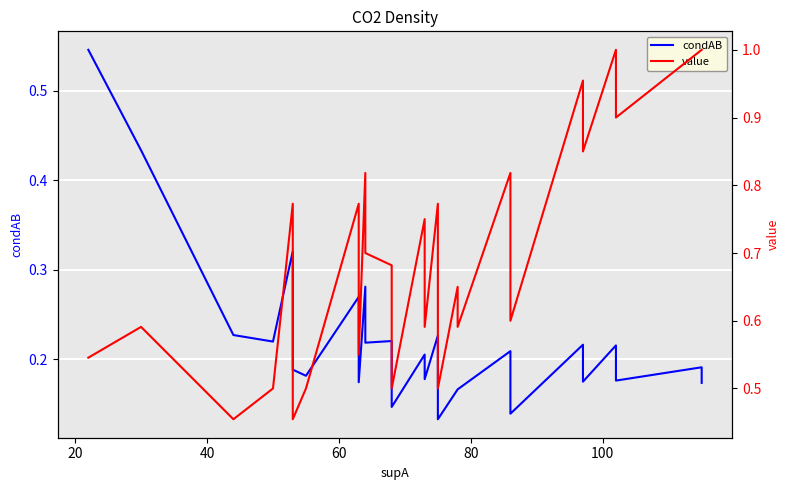

How many lines are shown in the chart?

2